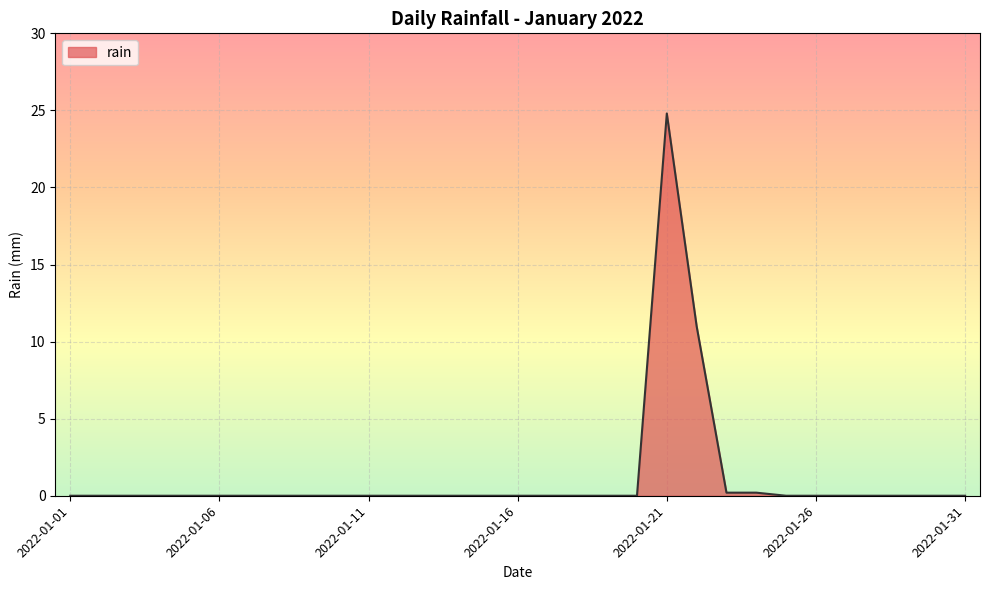

Does the chart have visible grid lines?

Yes